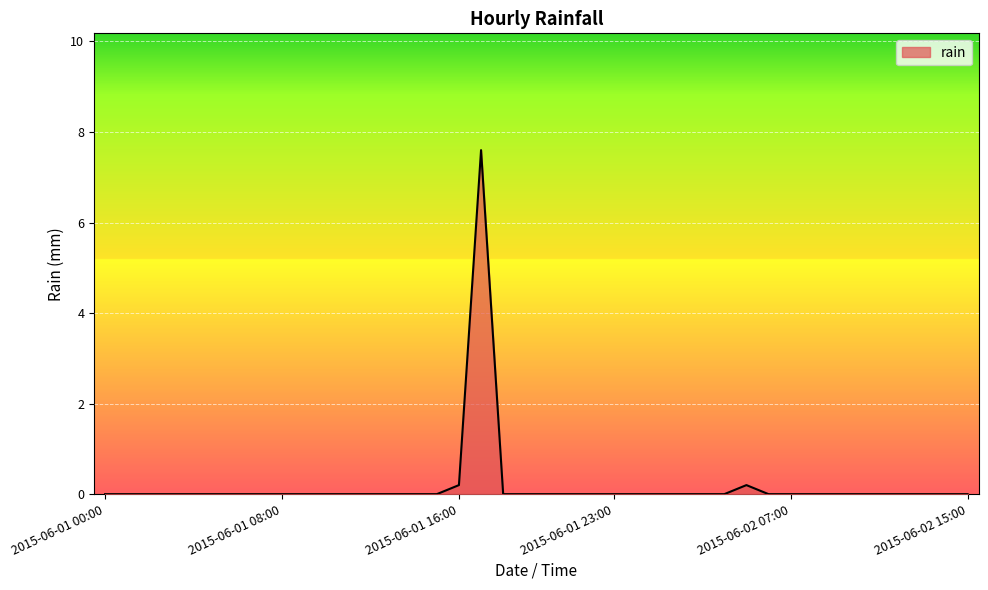

What is the sum of all values?

8.0